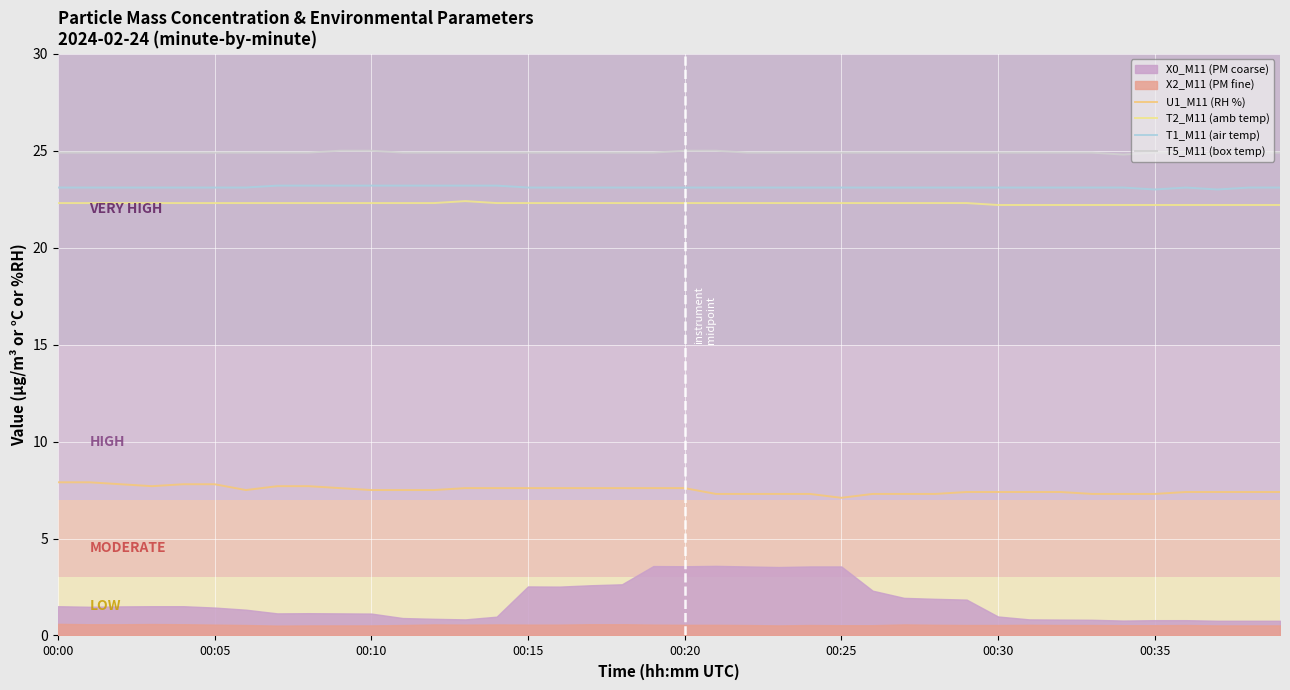

Where is T1_M11 (air temp) nearest to the value 23?

00:35